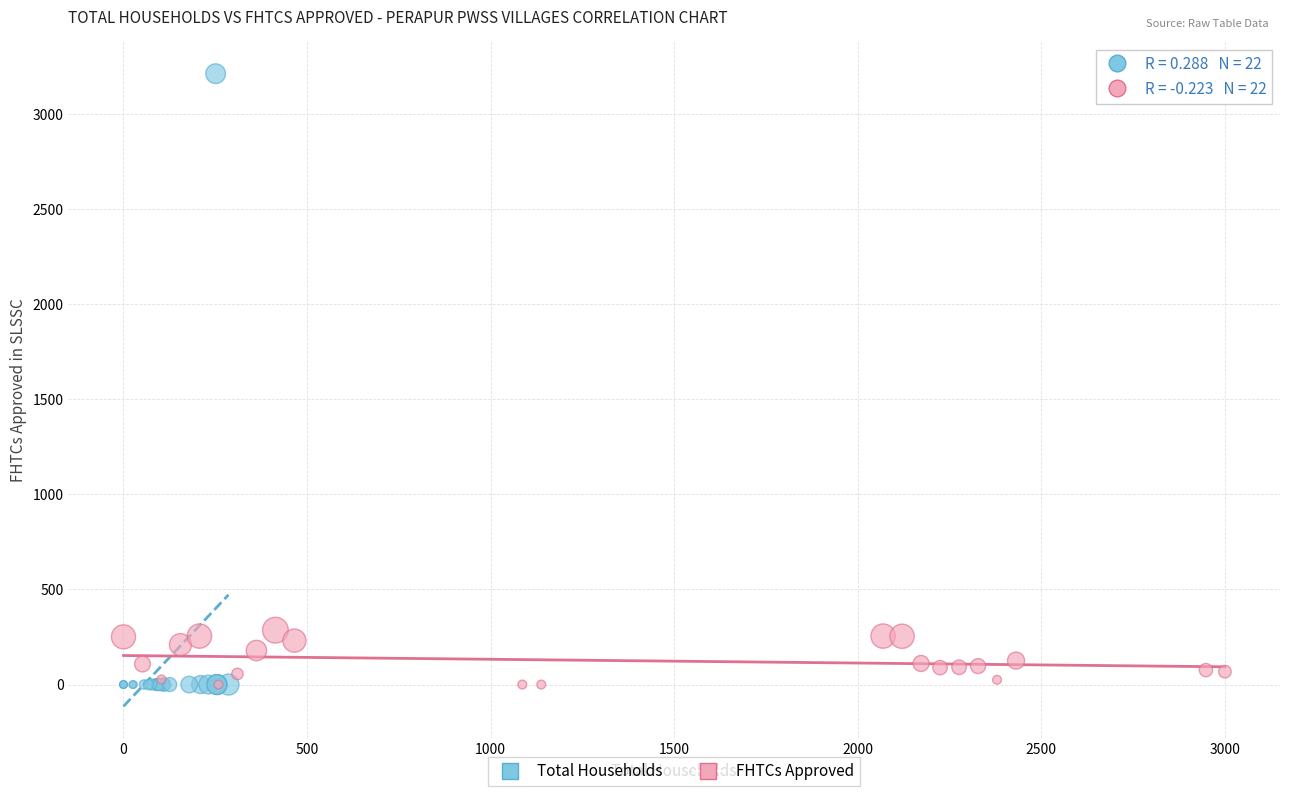

Which series reaches the maximum Y coordinate?

Total Households